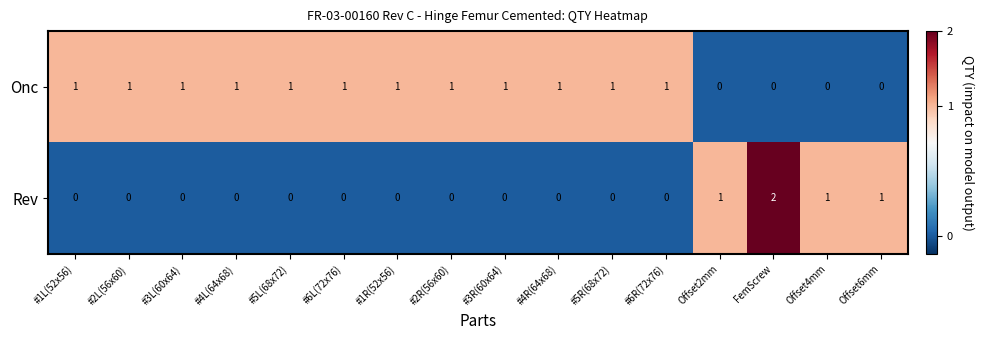

Which series has the largest total across all categories?

Onc